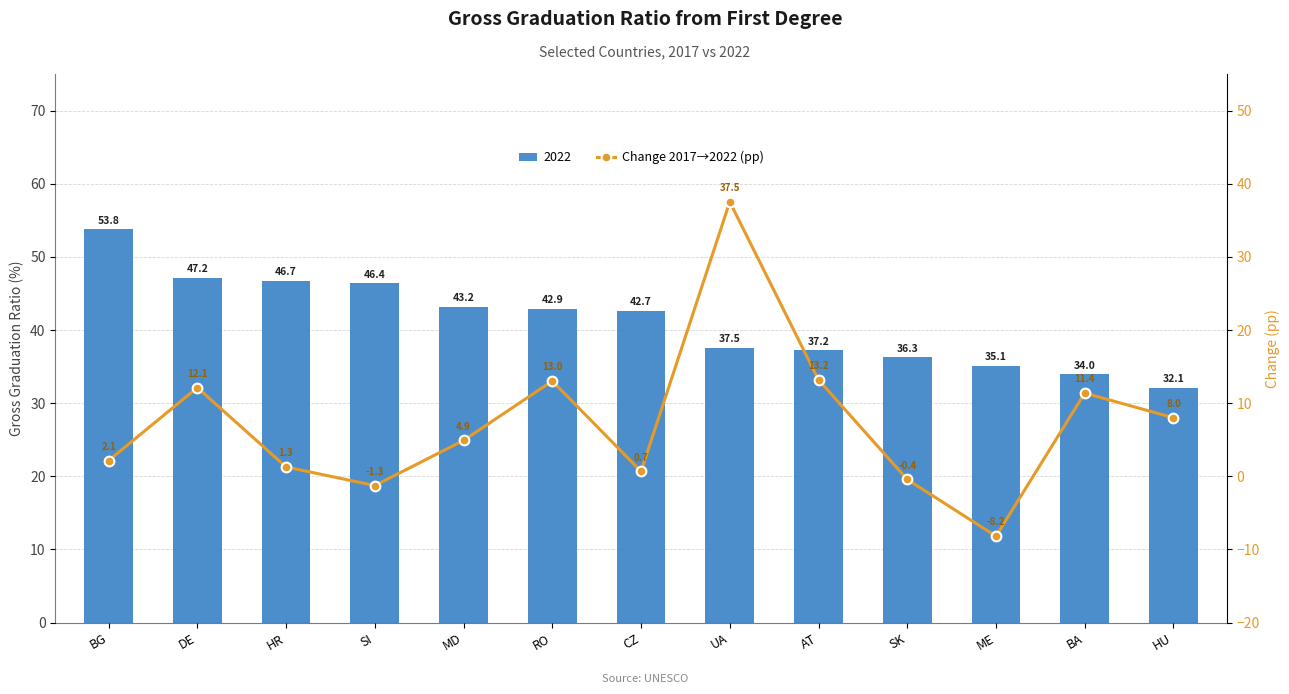

Are the bars horizontal?

No